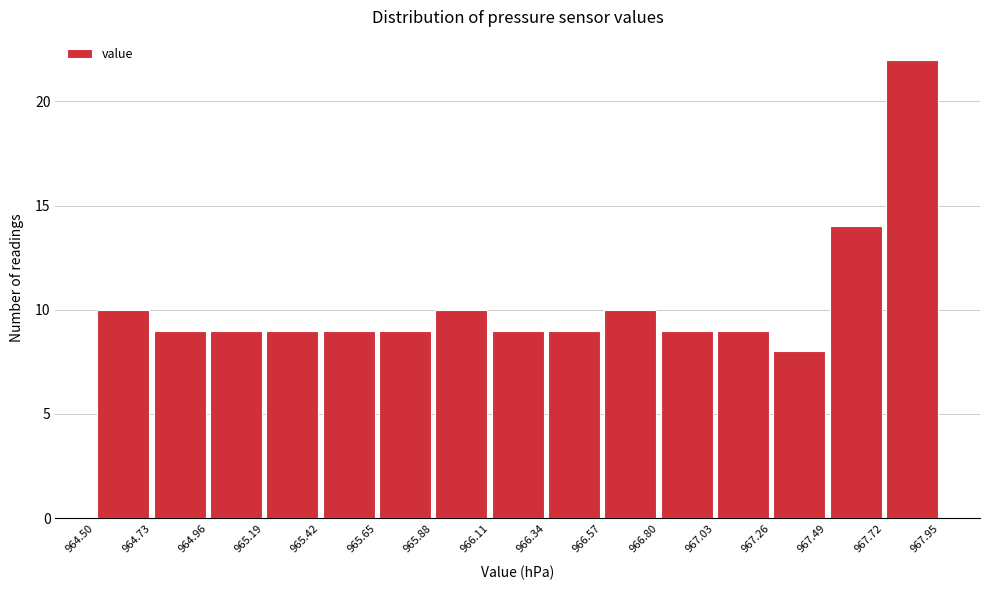

Over which range of the x-axis is the bar tallest?

967.72 to 967.95